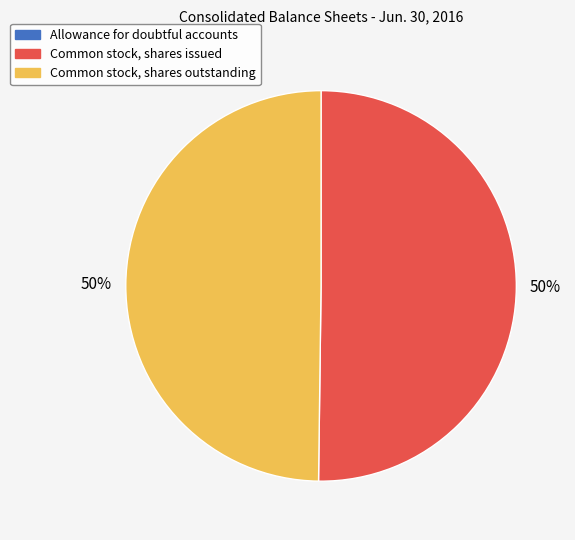

What percentage is the Common stock, shares outstanding slice, to the nearest percent?

50%